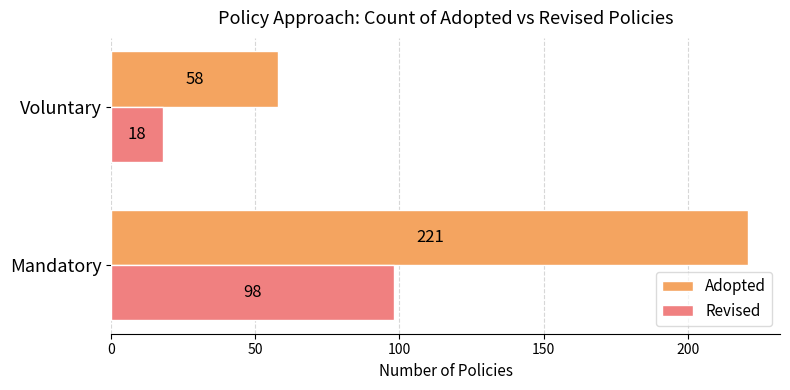

The Adopted series shows 135 at Mandatory. True or false?

False